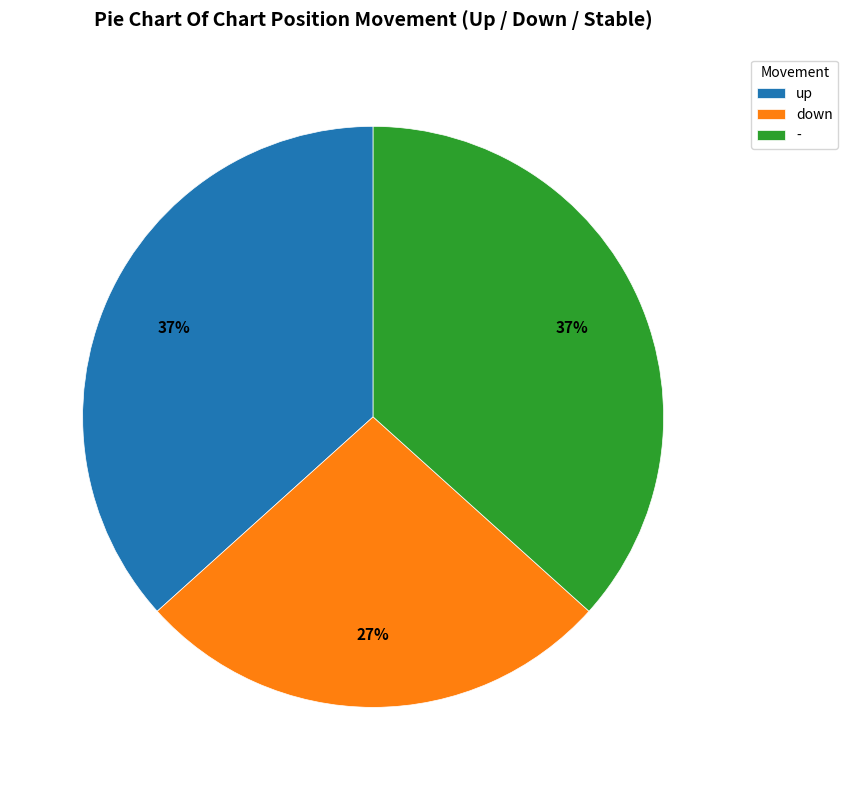

Is down the majority of the pie?

No